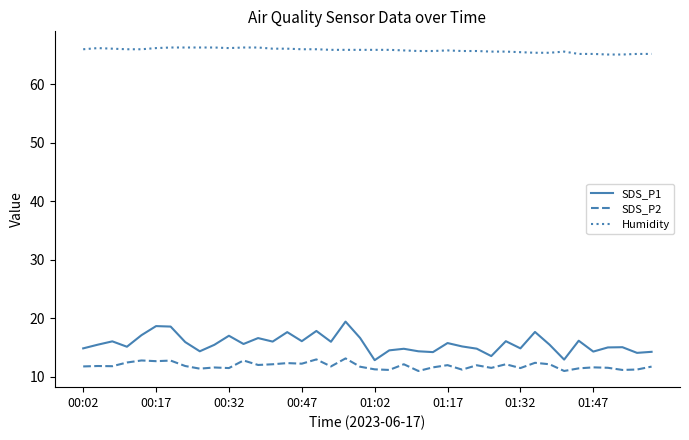

How many lines are shown in the chart?

3